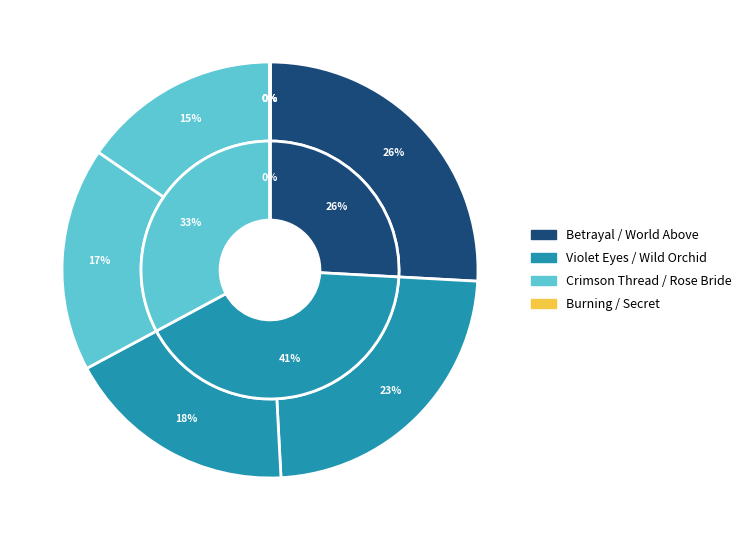

The Betrayal slice represents 1% of the pie. True or false?

False